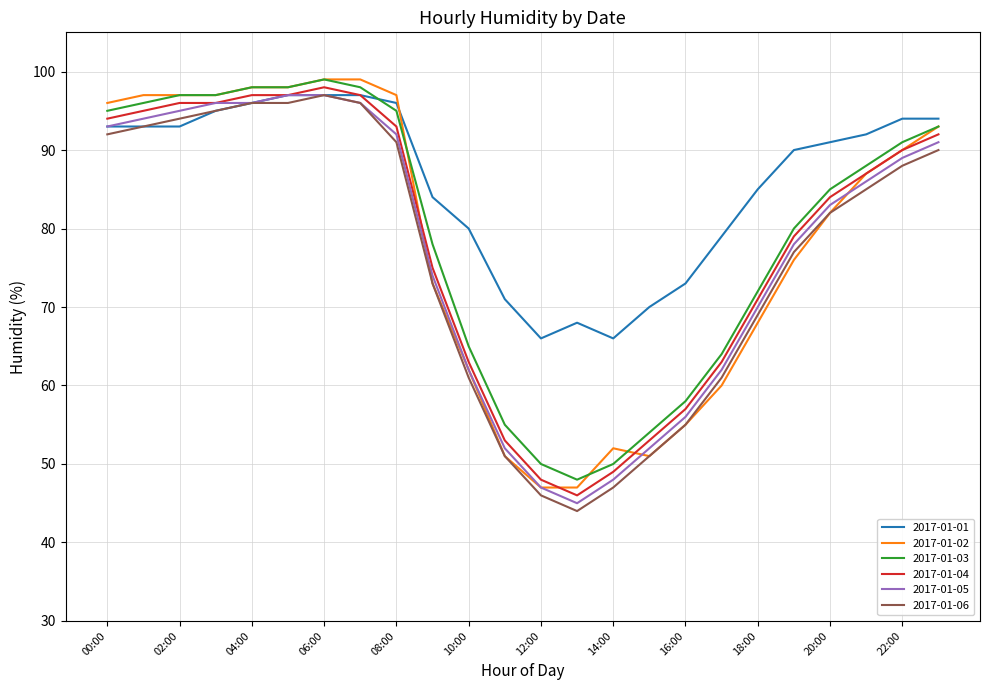

What is the difference between the second highest and second lowest values in the 2017-01-06 series?

50